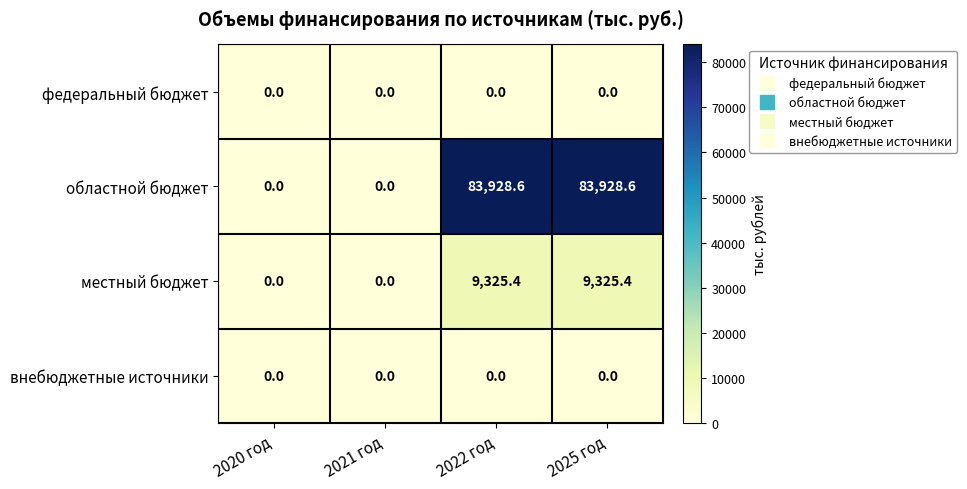

What is the maximum value shown in the chart?

83928.6